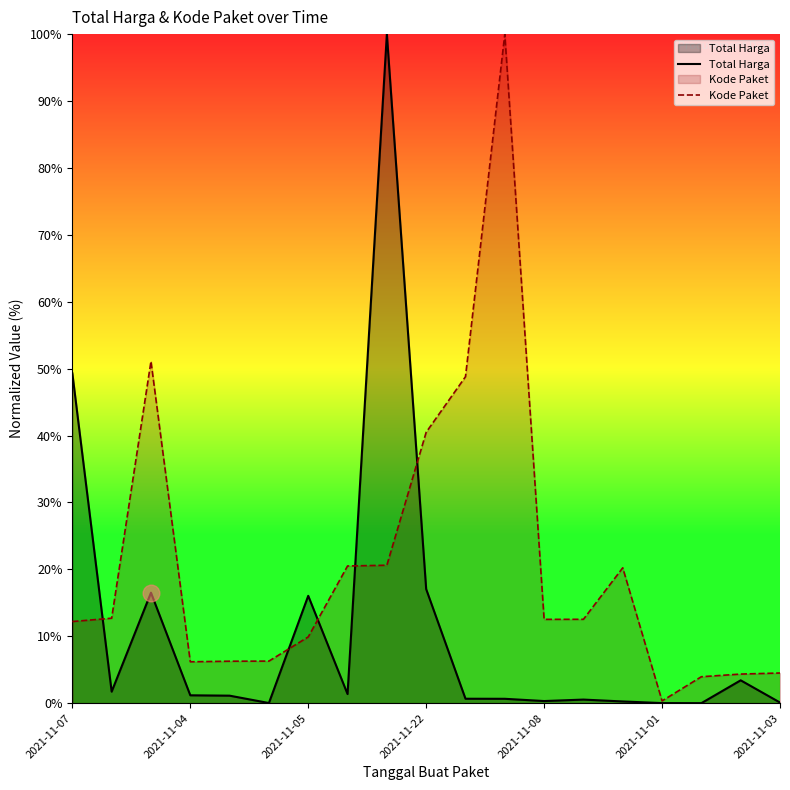

Where does the Total Harga series first go above 1?

2021-11-07